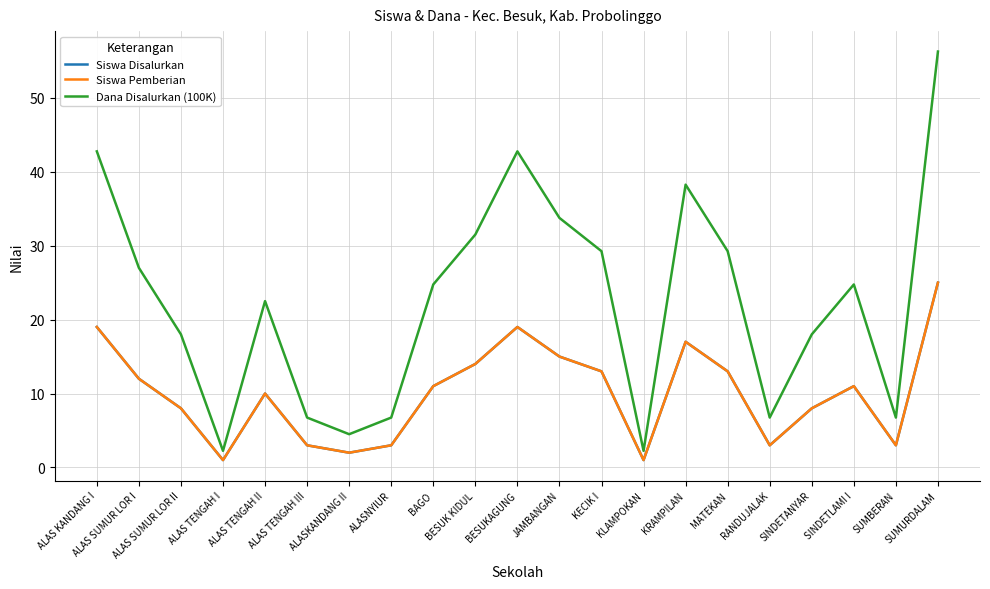

True or false: Siswa Pemberian and Siswa Disalurkan cross at least once.

False